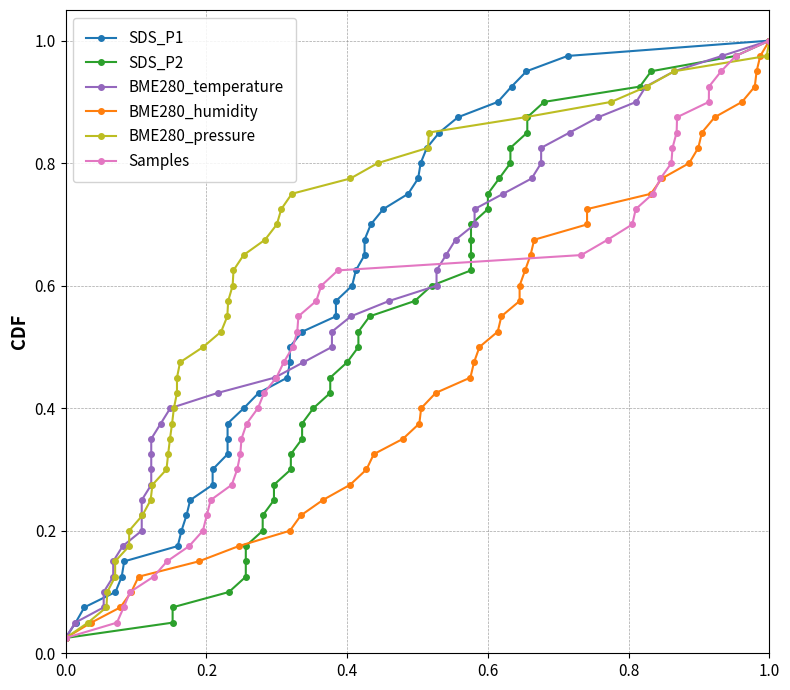

What is the difference between the maximum and minimum values in the Samples series?

1.0